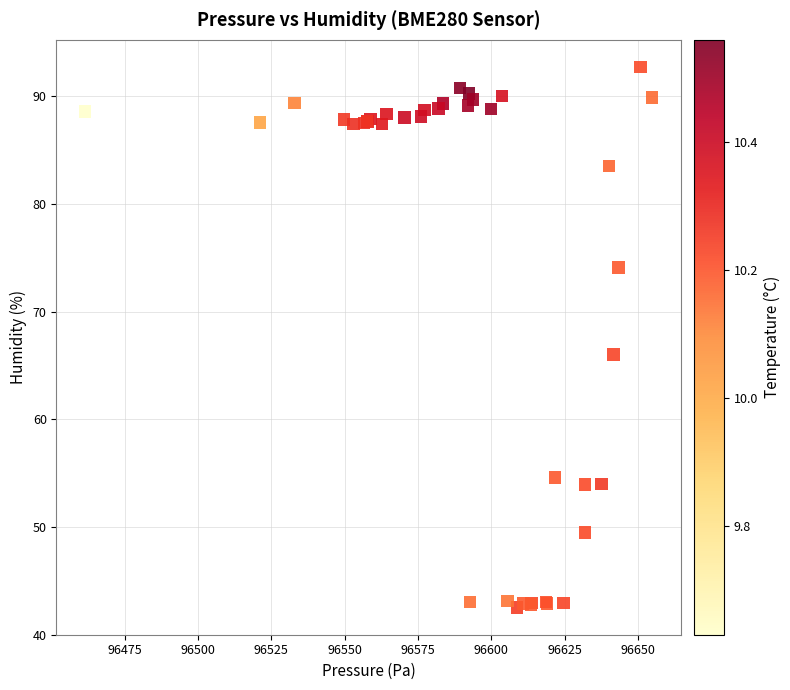

What Y value in the scatter plot is closest to 67?

66.0